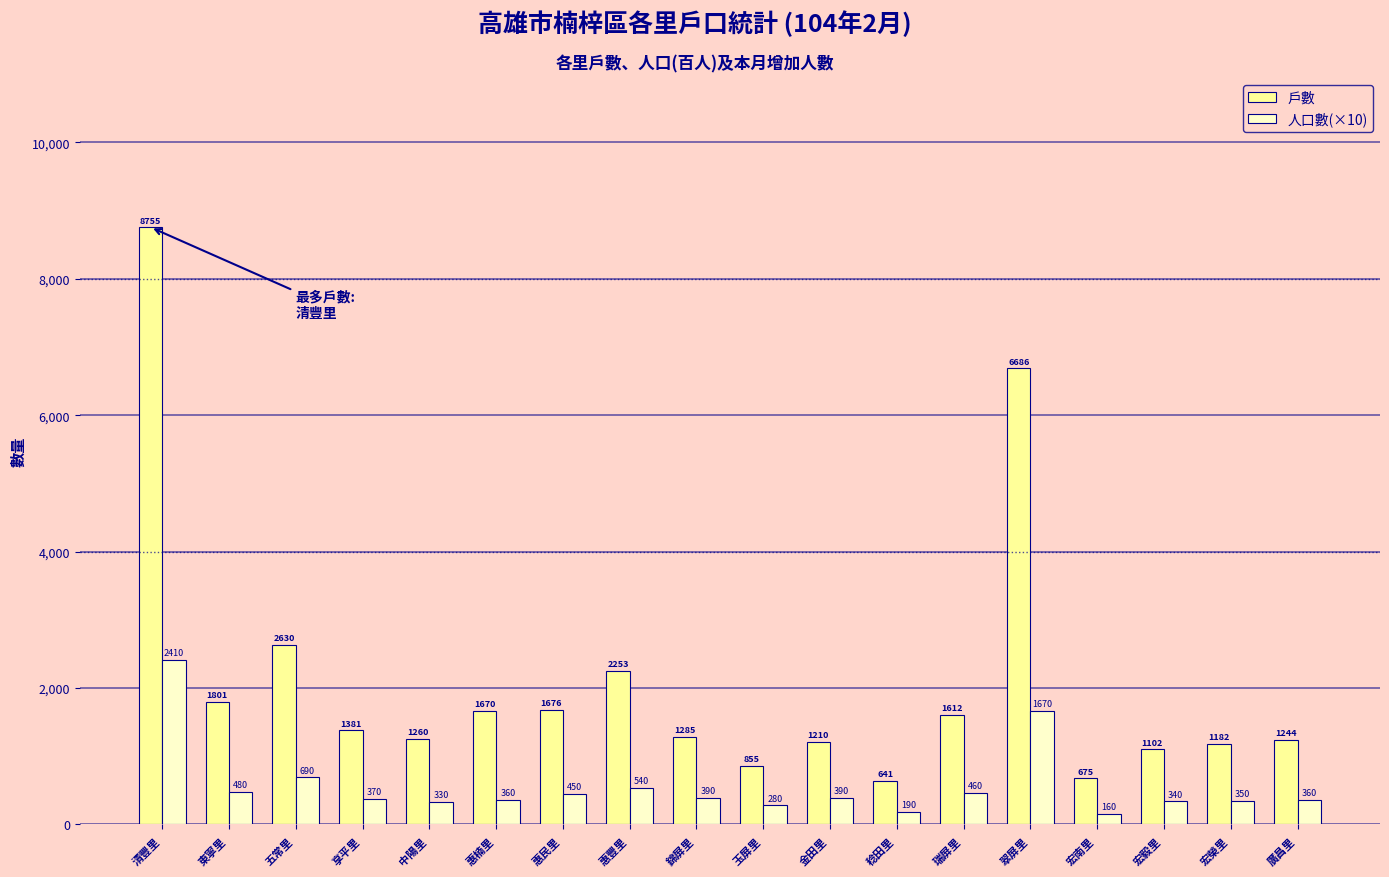

At which category does the chart reach its minimum across all series?

宏南里